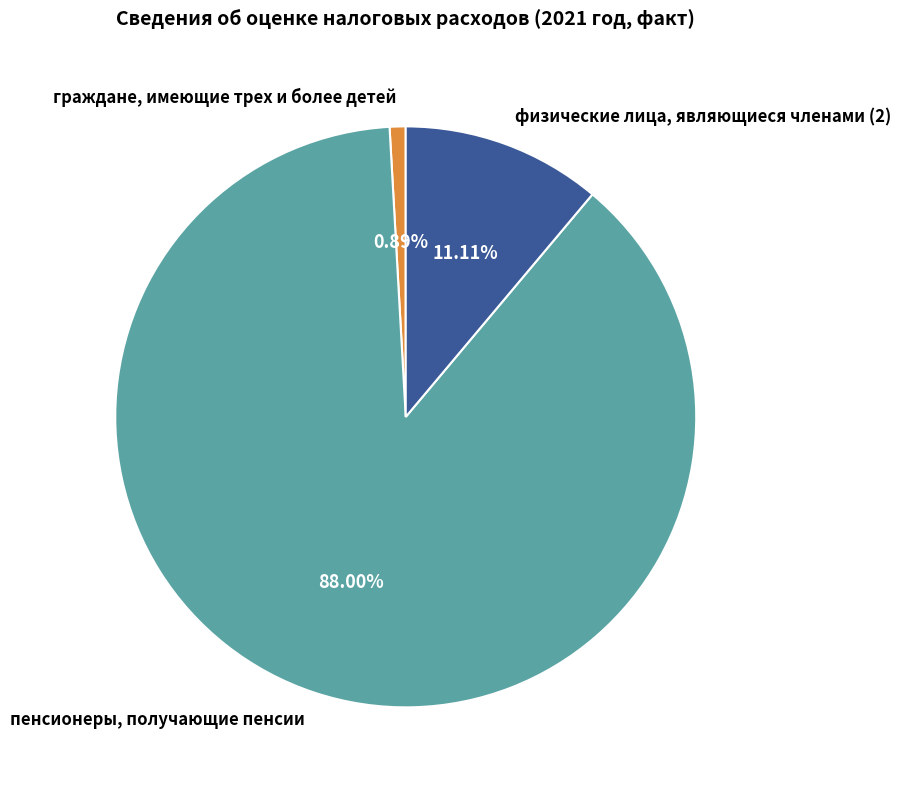

To the nearest percent, what portion does физические лица, являющиеся членами (2) represent?

11%